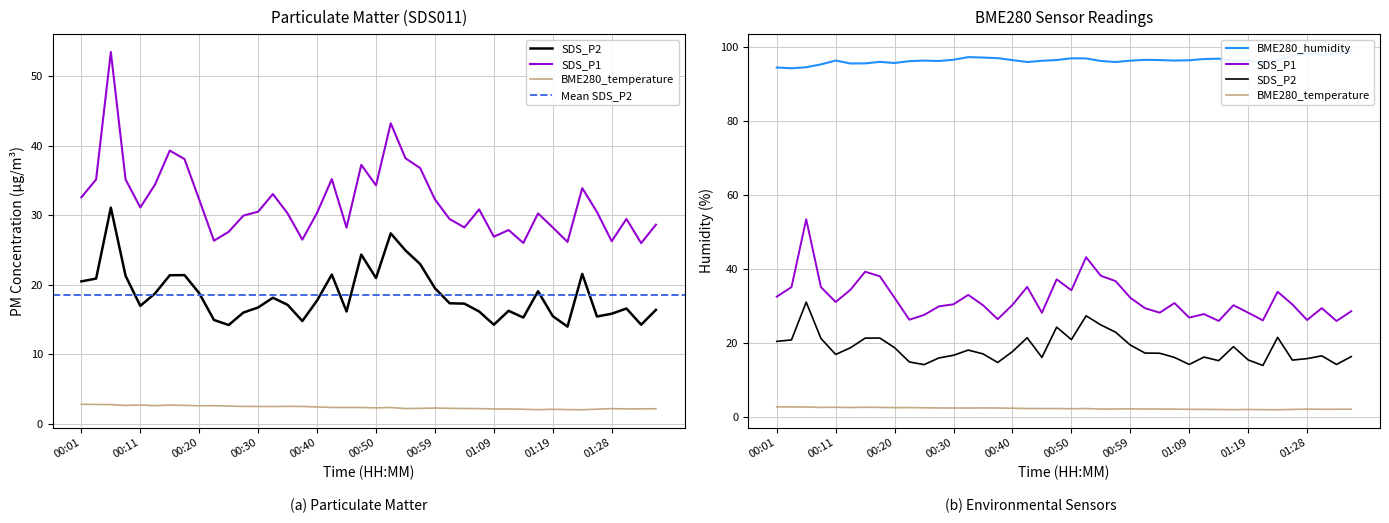

What is the approximate value of SDS_P1 at 00:08?

35.1